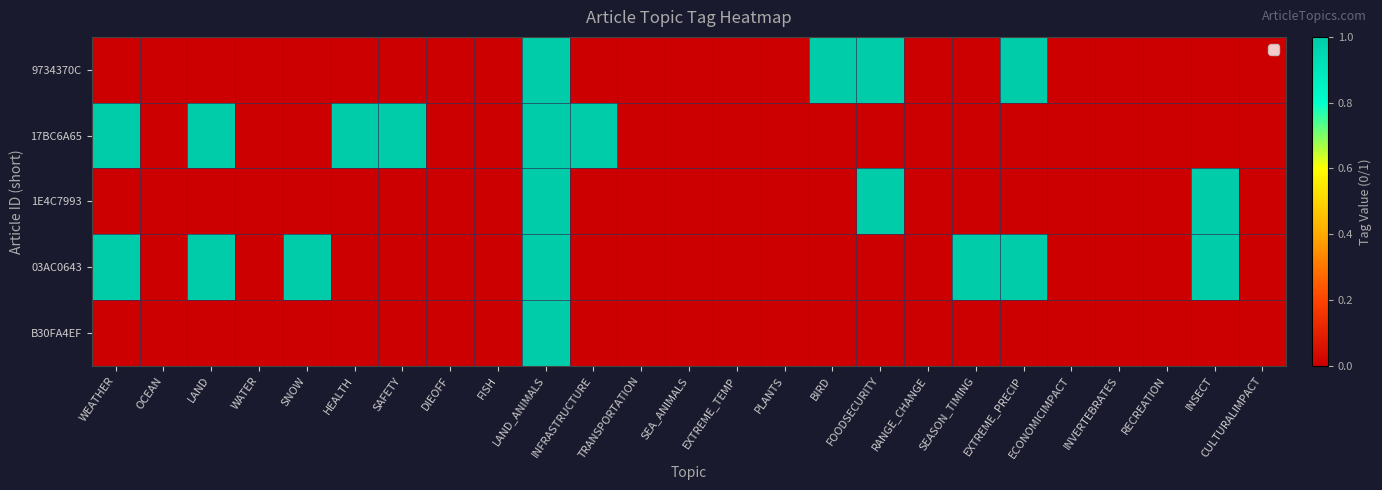

Reading left to right, transcribe all the data shown in this chart.

9734370C: WEATHER=0	OCEAN=0	LAND=0	WATER=0	SNOW=0	HEALTH=0	SAFETY=0	DIEOFF=0	FISH=0	LAND_ANIMALS=1	INFRASTRUCTURE=0	TRANSPORTATION=0	SEA_ANIMALS=0	EXTREME_TEMP=0	PLANTS=0	BIRD=1	FOODSECURITY=1	RANGE_CHANGE=0	SEASON_TIMING=0	EXTREME_PRECIP=1	ECONOMICIMPACT=0	INVERTEBRATES=0	RECREATION=0	INSECT=0	CULTURALIMPACT=0
17BC6A65: WEATHER=1	OCEAN=0	LAND=1	WATER=0	SNOW=0	HEALTH=1	SAFETY=1	DIEOFF=0	FISH=0	LAND_ANIMALS=1	INFRASTRUCTURE=1	TRANSPORTATION=0	SEA_ANIMALS=0	EXTREME_TEMP=0	PLANTS=0	BIRD=0	FOODSECURITY=0	RANGE_CHANGE=0	SEASON_TIMING=0	EXTREME_PRECIP=0	ECONOMICIMPACT=0	INVERTEBRATES=0	RECREATION=0	INSECT=0	CULTURALIMPACT=0
1E4C7993: WEATHER=0	OCEAN=0	LAND=0	WATER=0	SNOW=0	HEALTH=0	SAFETY=0	DIEOFF=0	FISH=0	LAND_ANIMALS=1	INFRASTRUCTURE=0	TRANSPORTATION=0	SEA_ANIMALS=0	EXTREME_TEMP=0	PLANTS=0	BIRD=0	FOODSECURITY=1	RANGE_CHANGE=0	SEASON_TIMING=0	EXTREME_PRECIP=0	ECONOMICIMPACT=0	INVERTEBRATES=0	RECREATION=0	INSECT=1	CULTURALIMPACT=0
03AC0643: WEATHER=1	OCEAN=0	LAND=1	WATER=0	SNOW=1	HEALTH=0	SAFETY=0	DIEOFF=0	FISH=0	LAND_ANIMALS=1	INFRASTRUCTURE=0	TRANSPORTATION=0	SEA_ANIMALS=0	EXTREME_TEMP=0	PLANTS=0	BIRD=0	FOODSECURITY=0	RANGE_CHANGE=0	SEASON_TIMING=1	EXTREME_PRECIP=1	ECONOMICIMPACT=0	INVERTEBRATES=0	RECREATION=0	INSECT=1	CULTURALIMPACT=0
B30FA4EF: WEATHER=0	OCEAN=0	LAND=0	WATER=0	SNOW=0	HEALTH=0	SAFETY=0	DIEOFF=0	FISH=0	LAND_ANIMALS=1	INFRASTRUCTURE=0	TRANSPORTATION=0	SEA_ANIMALS=0	EXTREME_TEMP=0	PLANTS=0	BIRD=0	FOODSECURITY=0	RANGE_CHANGE=0	SEASON_TIMING=0	EXTREME_PRECIP=0	ECONOMICIMPACT=0	INVERTEBRATES=0	RECREATION=0	INSECT=0	CULTURALIMPACT=0